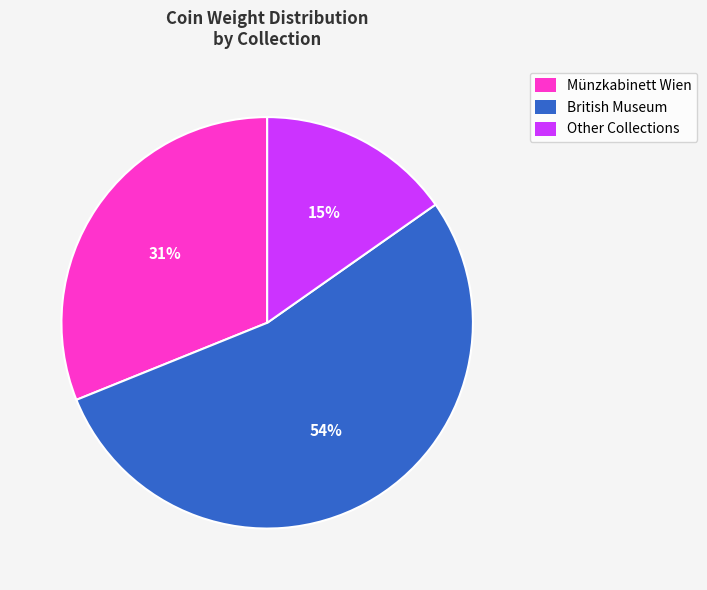

Does British Museum represent more than half of the total?

Yes